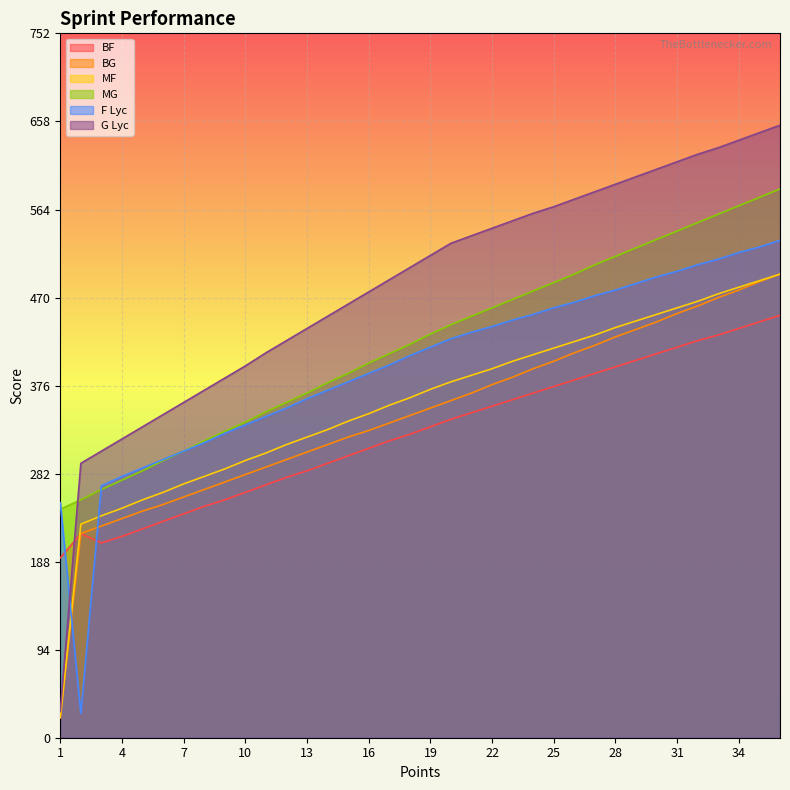

Rank the series by their maximum value, from highest to lowest.

G Lyc, MG, F Lyc, BG, MF, BF